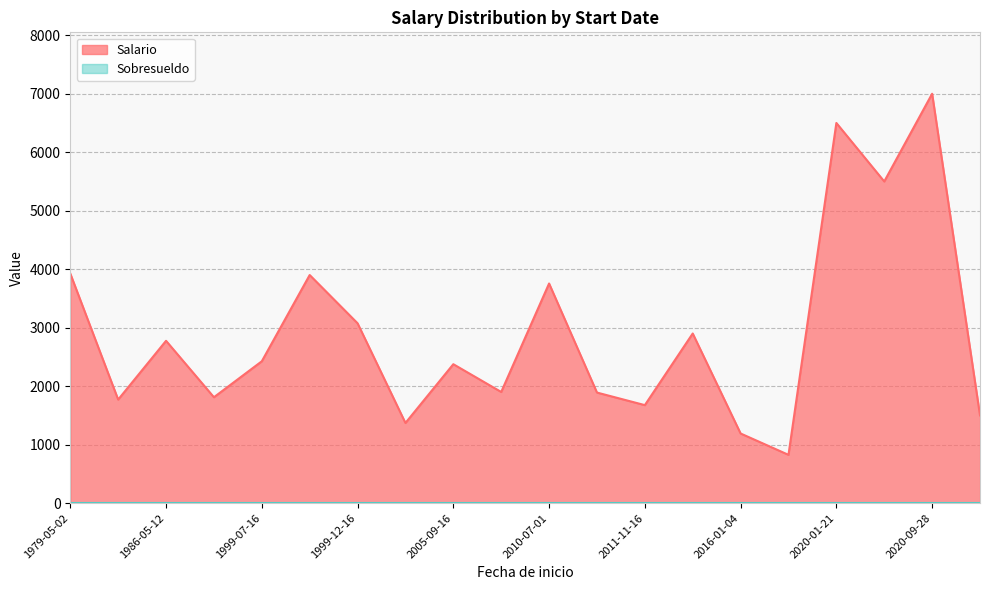

Which series has the largest total across all categories?

Salario